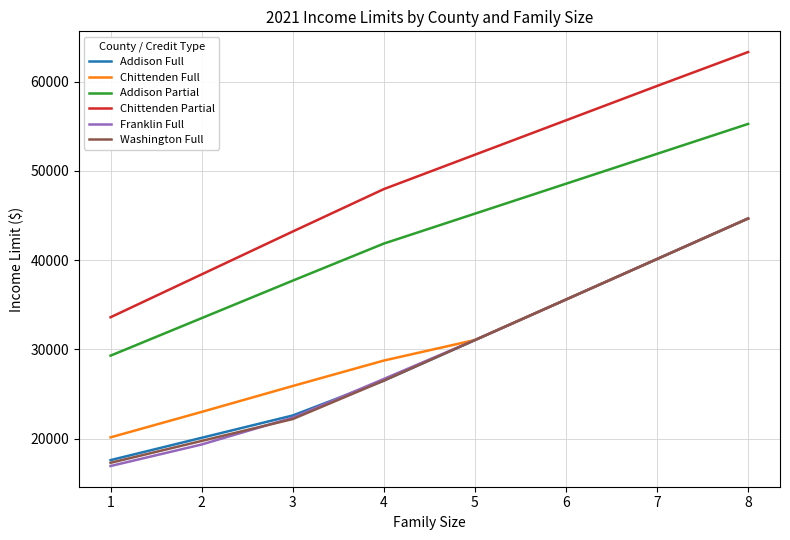

What is the difference between the Chittenden Full values at 8 and 5?

13610